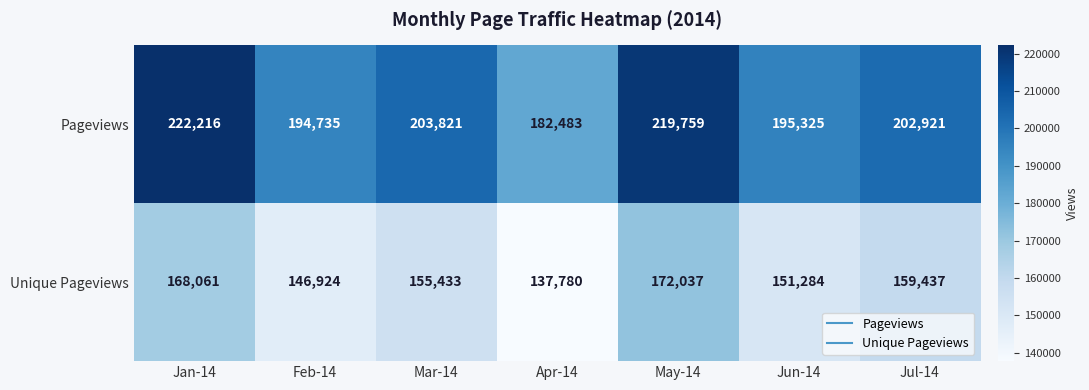

At which label is Pageviews closest to 202349?

Jul-14